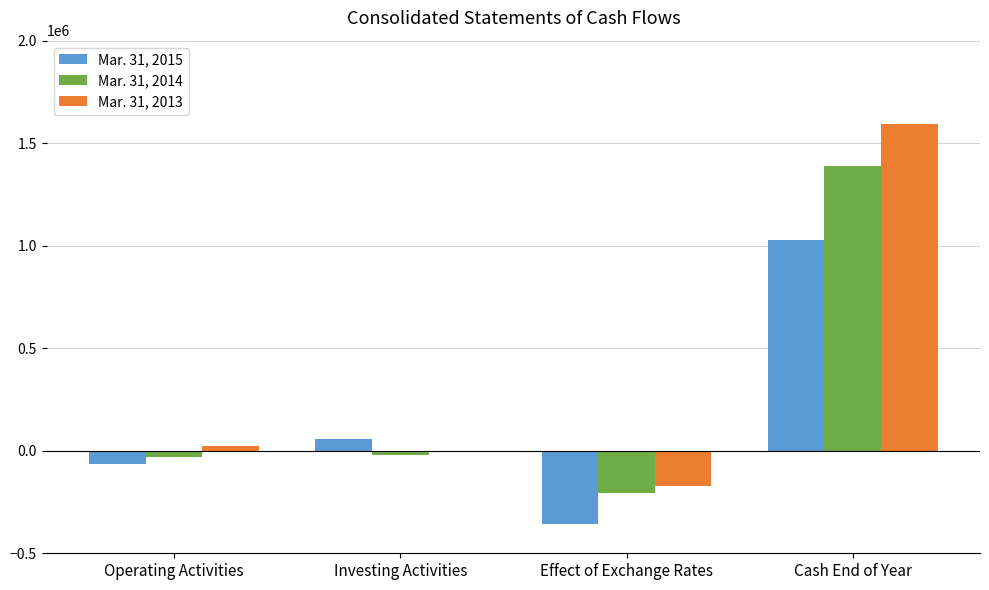

The value of Mar. 31, 2015 at Cash End of Year is 319625. True or false?

False